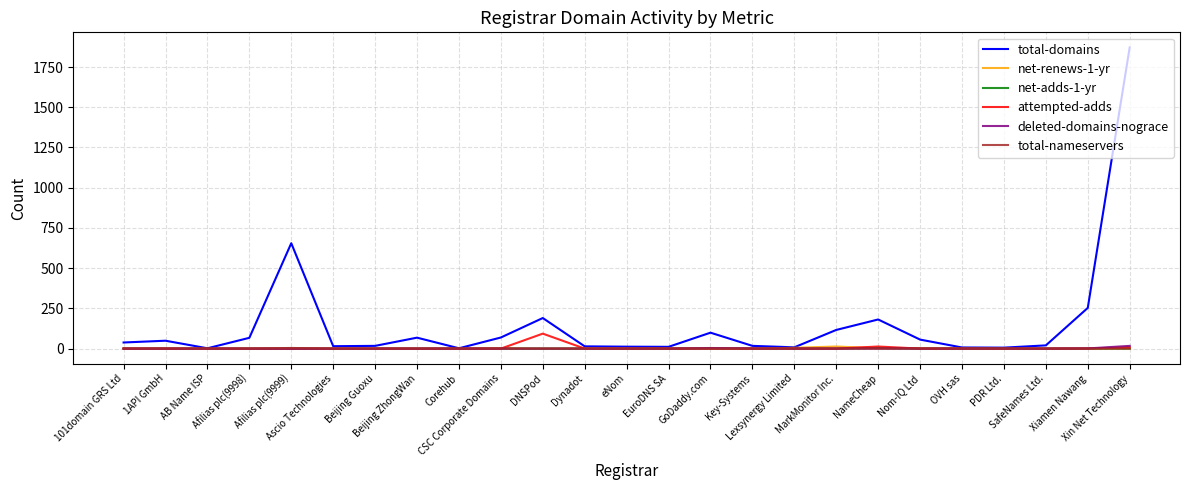

What are all the series names shown in the legend?

total-domains, net-renews-1-yr, net-adds-1-yr, attempted-adds, deleted-domains-nograce, total-nameservers